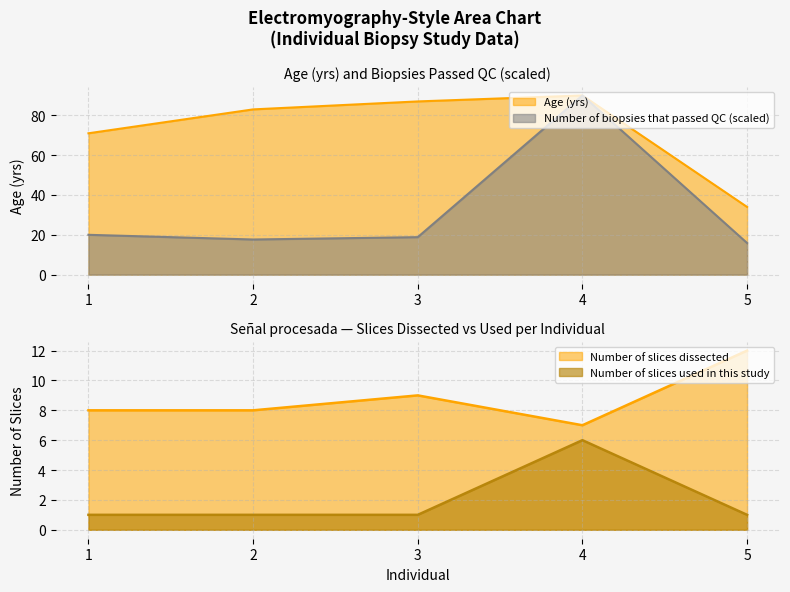

How many Number of slices used in this study values are between 1 and 2?

4